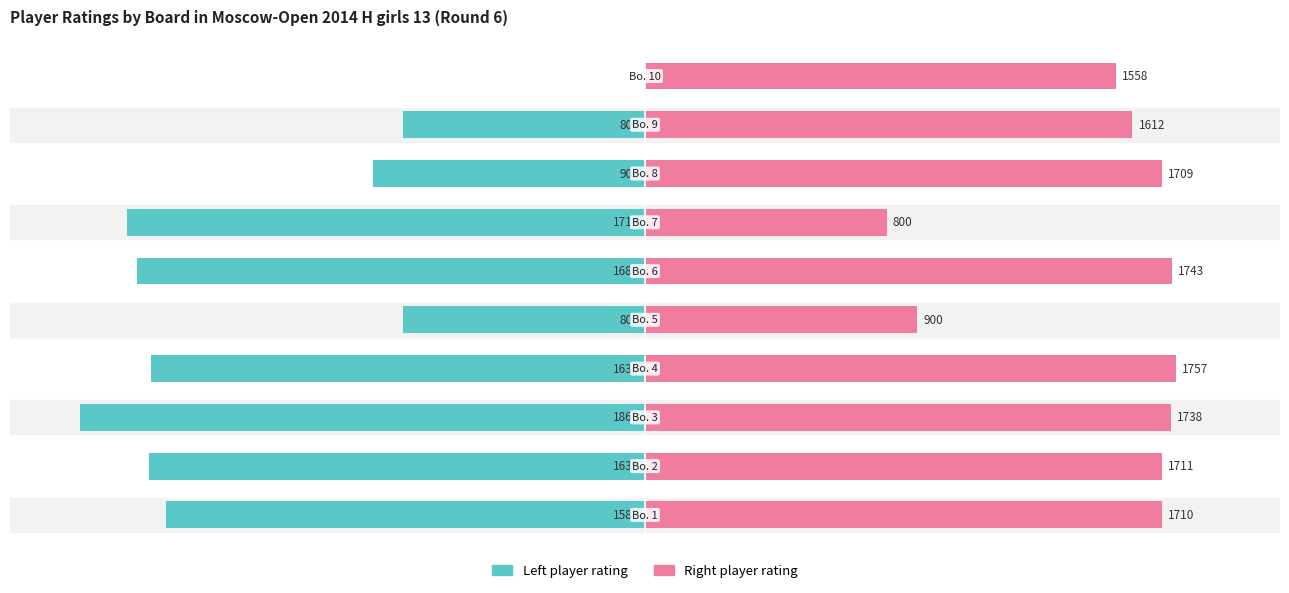

At 1, list the series in order from smallest to largest.

Left player rating, Right player rating